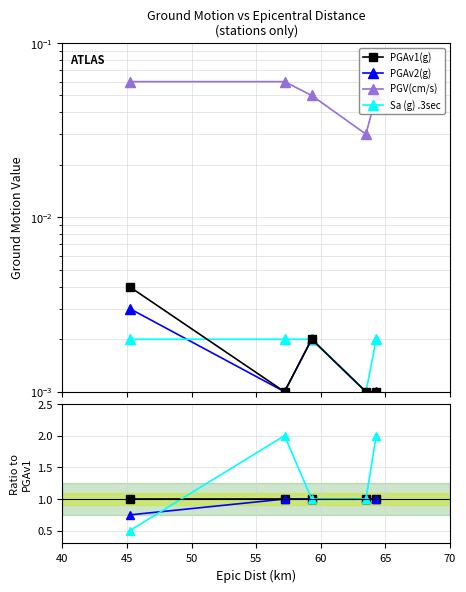

How many PGV(cm/s) values are between 25 and 50?

3